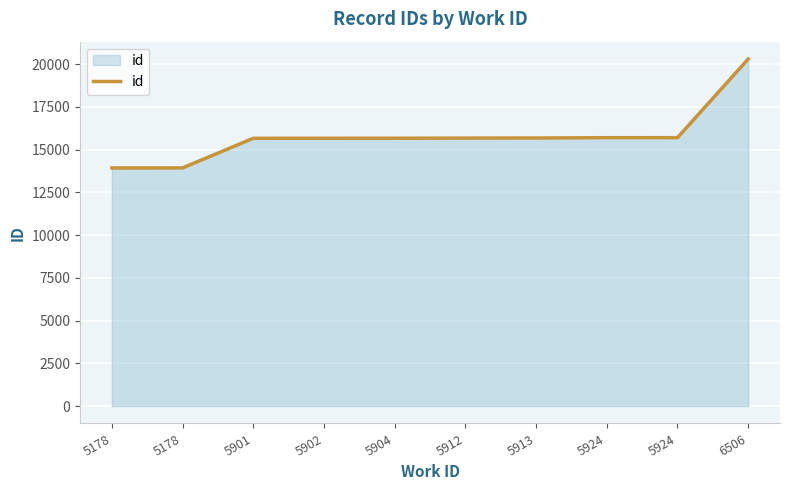

How many lines are shown in the chart?

1